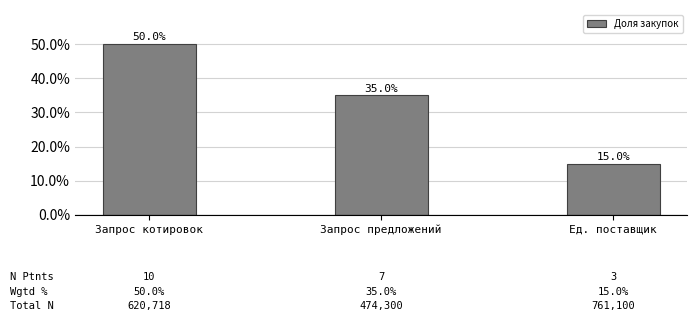

Read the value at Запрос предложений.

0.3